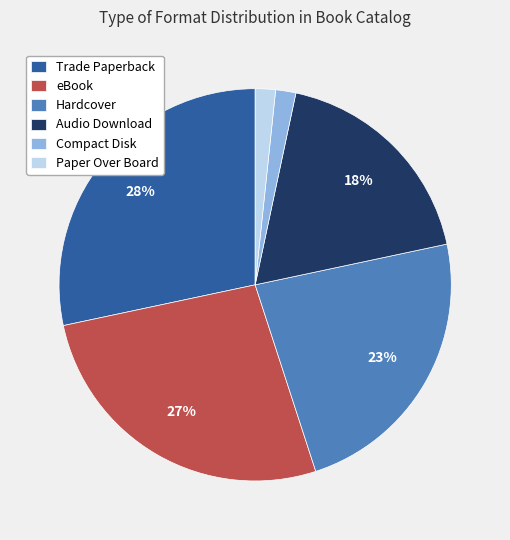

How many segments does this pie chart have?

6